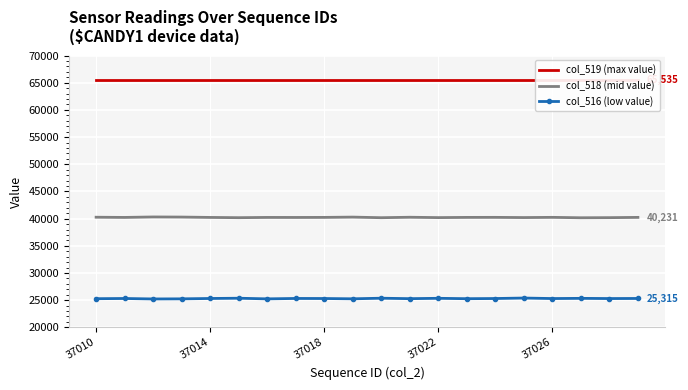

True or false: col_518 (mid value) and col_516 (low value) intersect in this chart.

False